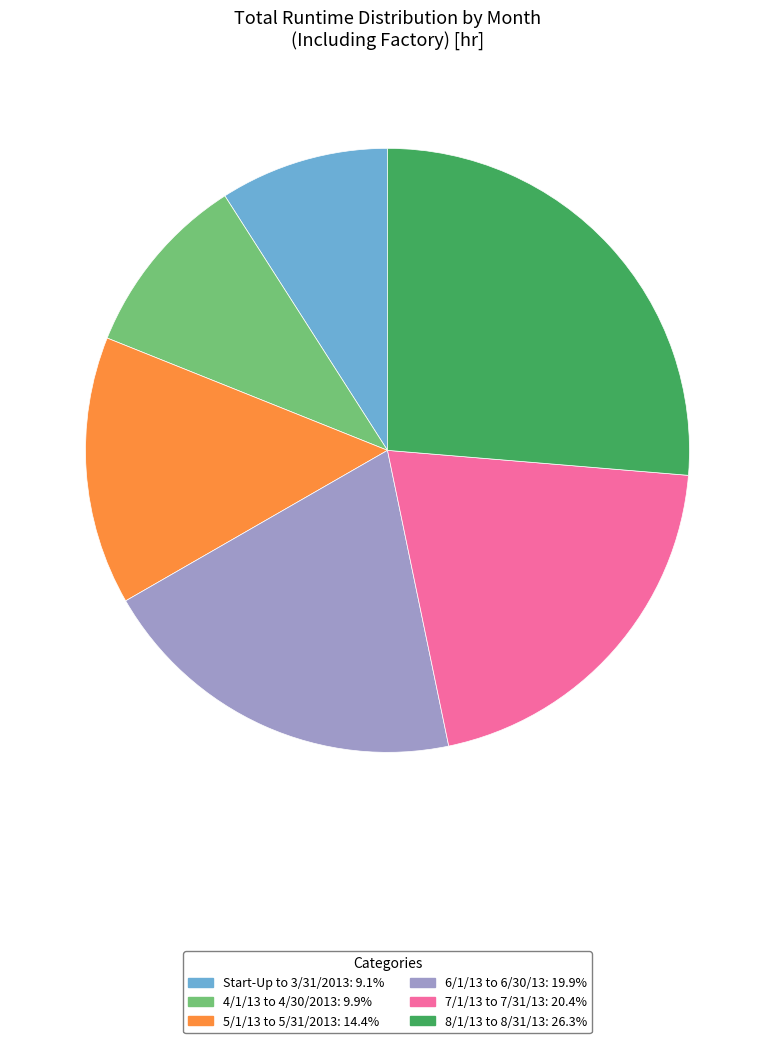

True or false: 8/1/13 to 8/31/13 accounts for 26% of the total.

True